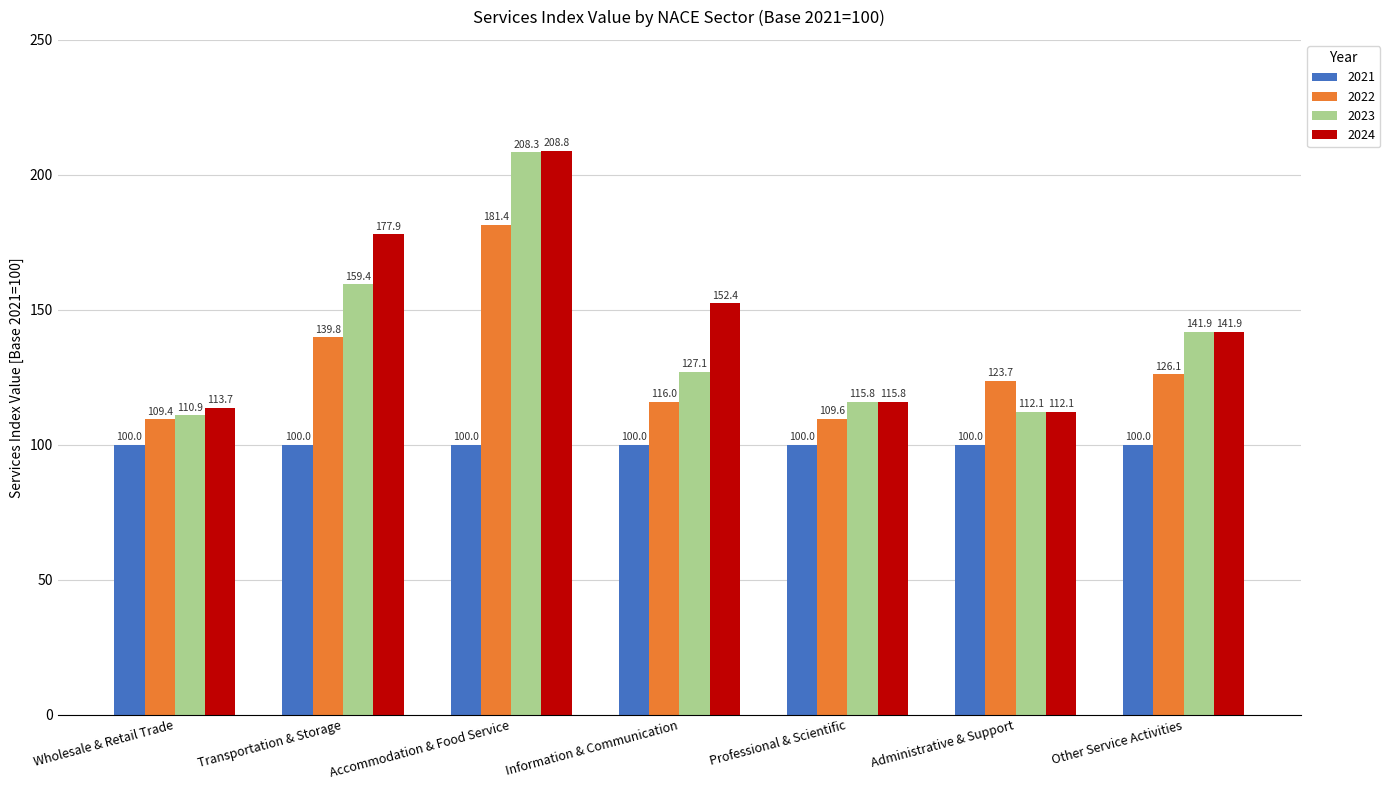

Count the number of categories in the chart.

7